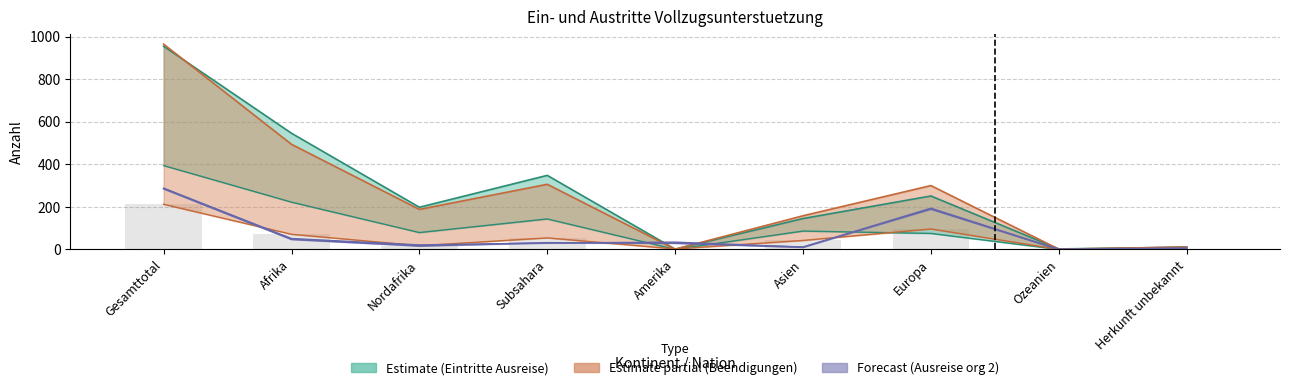

Reading left to right, transcribe all the data shown in this chart.

Eintritte Papier beschaffung: 955	546	198	348	1	145	251	2	10
Total Papiere beschafft: 965	494	188	306	1	158	300	1	11
Beendigungen Ausreise org (2): 285	47	16	31	29	10	193	0	6